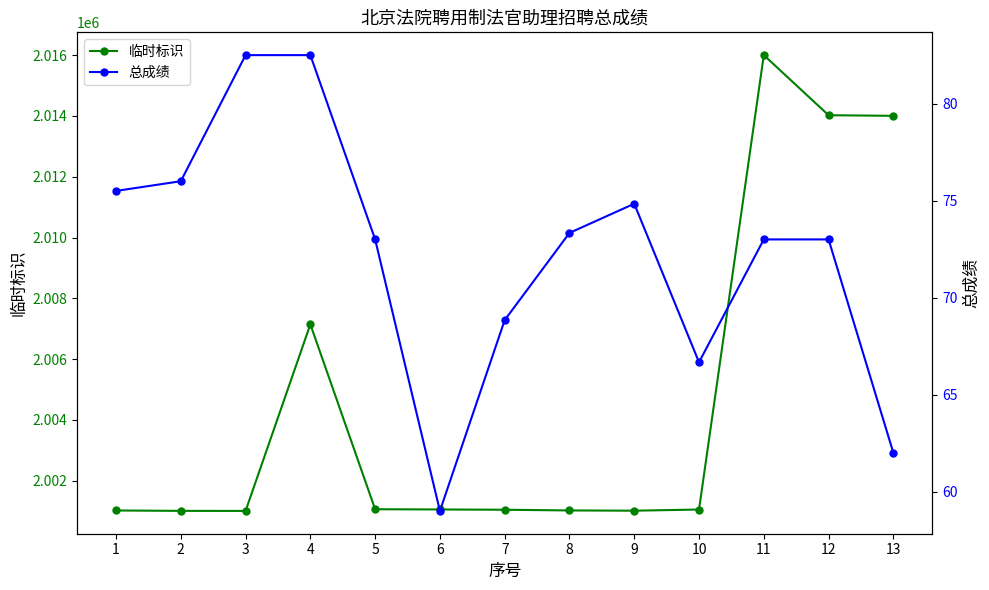

Count the number of data series in this chart.

2